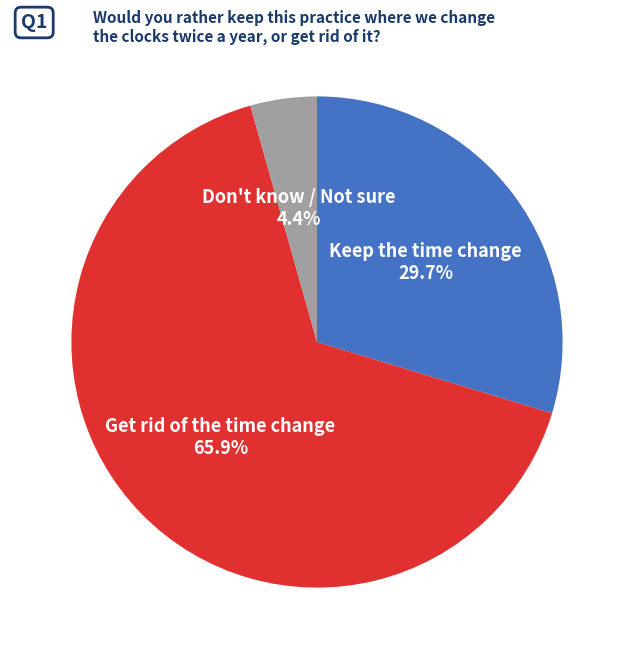

Is there any slice that represents more than half of the pie?

Yes